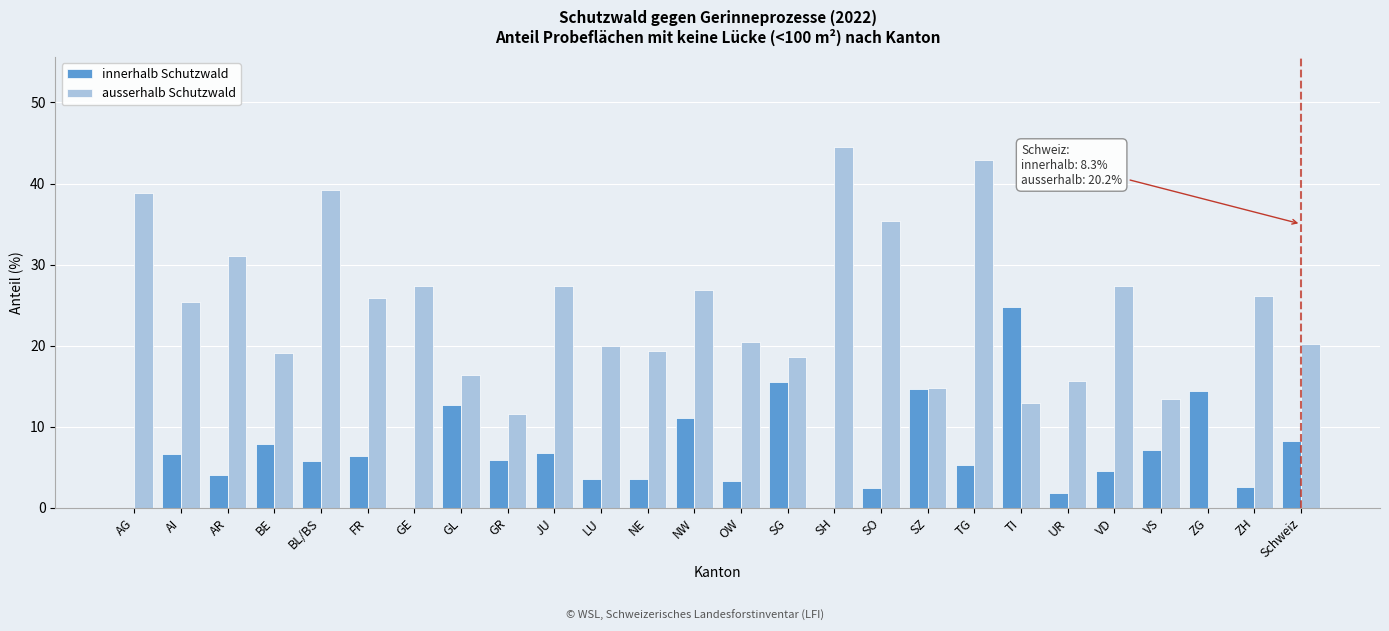

Which series has the largest total across all categories?

ausserhalb Schutzwald